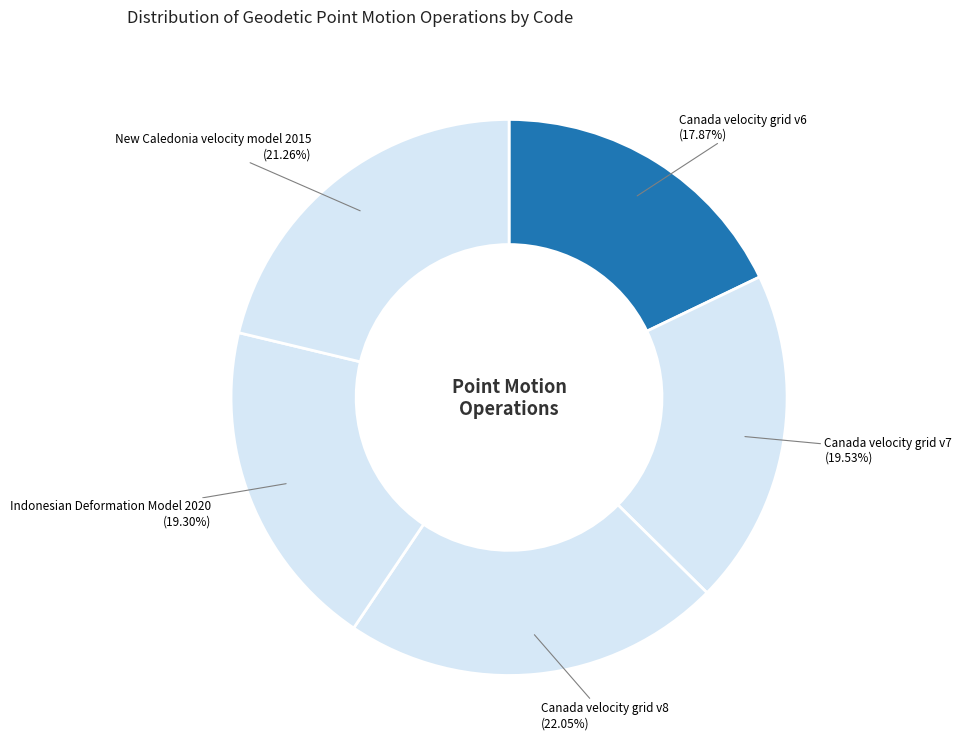

Rank the categories by value from highest to lowest.

Canada velocity grid v8, New Caledonia velocity model 2015, Canada velocity grid v7, Indonesian Deformation Model 2020, Canada velocity grid v6